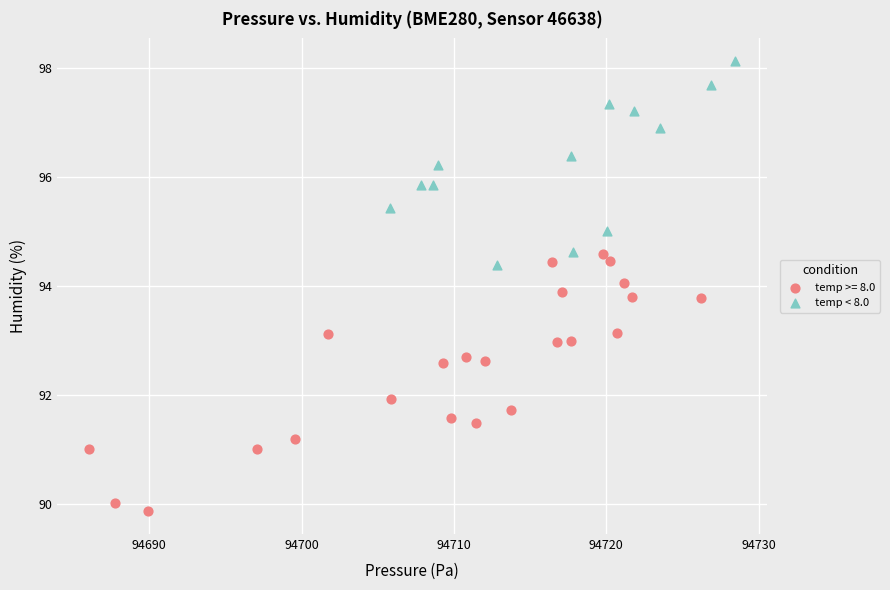

Which series contains the lowest Y value?

temp >= 8.0